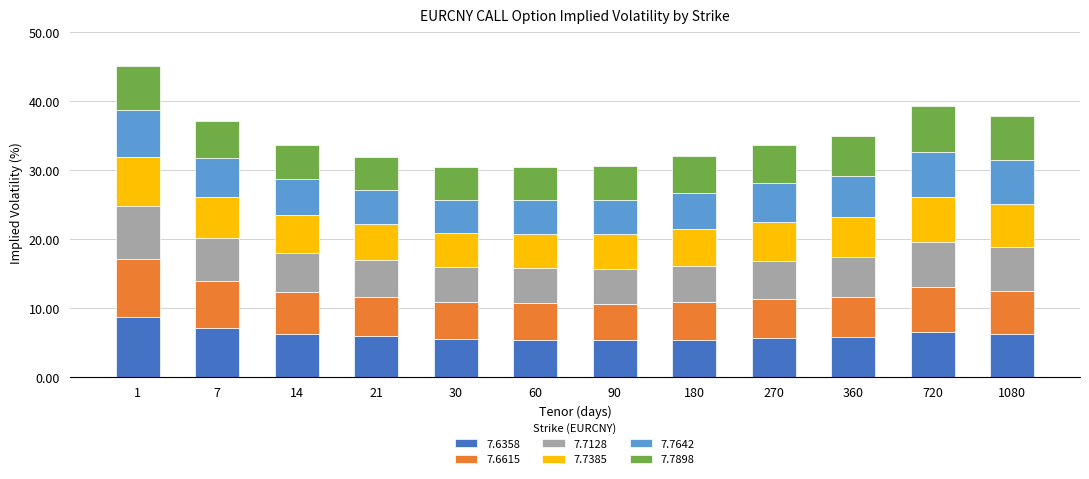

The 7.6358 series shows 2.7 at 21. True or false?

False